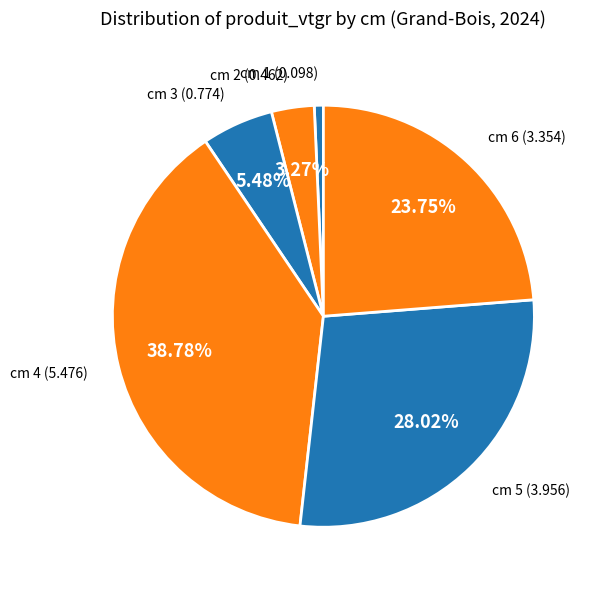

Is there a majority slice in this chart?

No